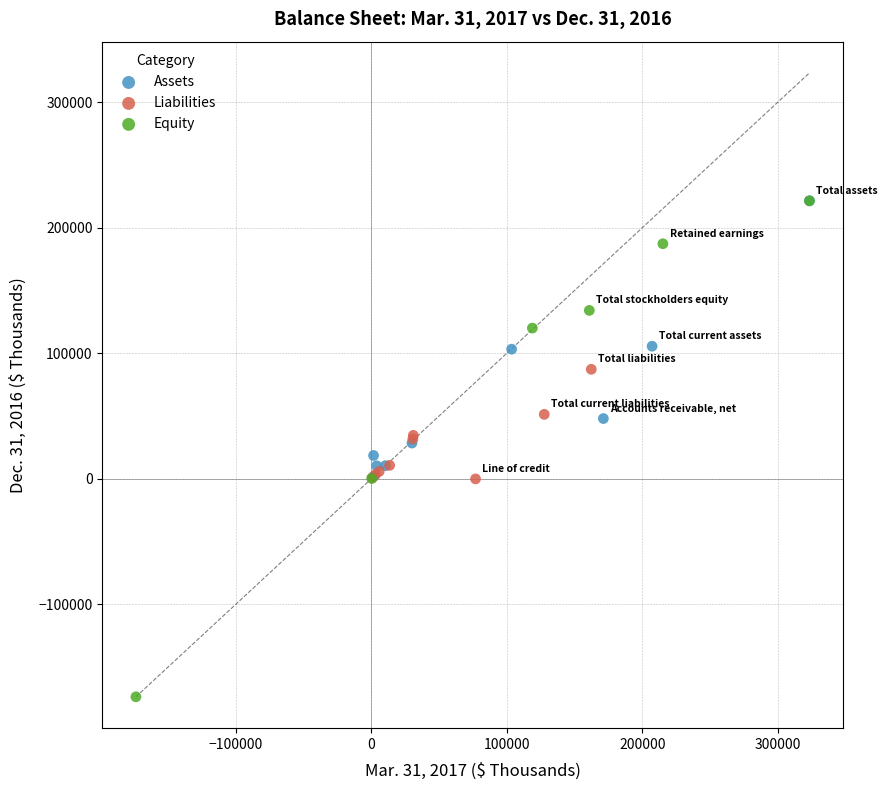

Which series has the widest spread of Y values?

Equity